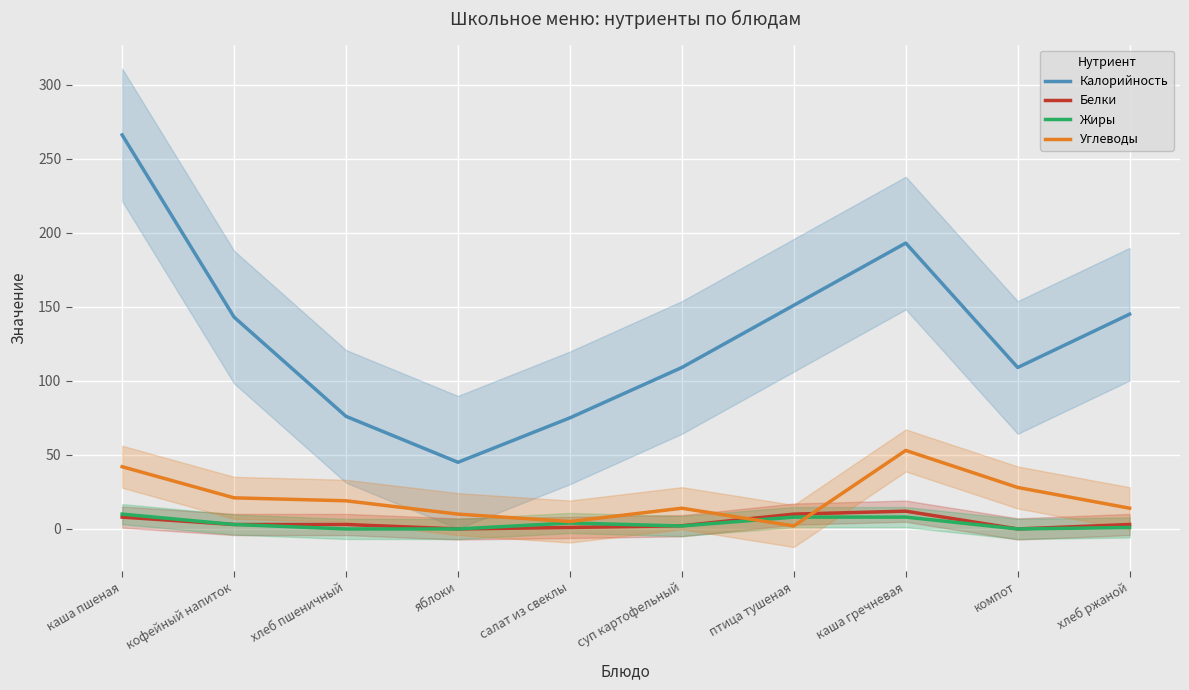

In Жиры, how many points are lower than both neighbors (excluding endpoints)?

2